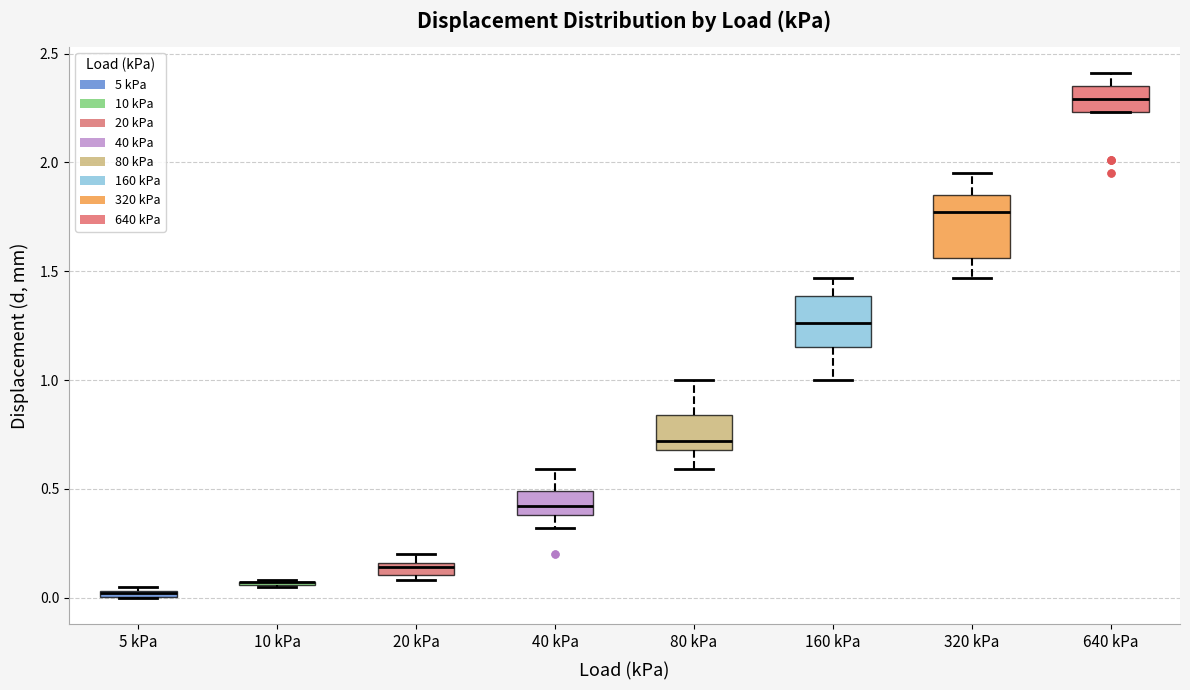

Where is the lower edge of the box for 20 kPa on the y-axis? The values are not printed on the chart, so give them approximately, as read against the axis.

0.10